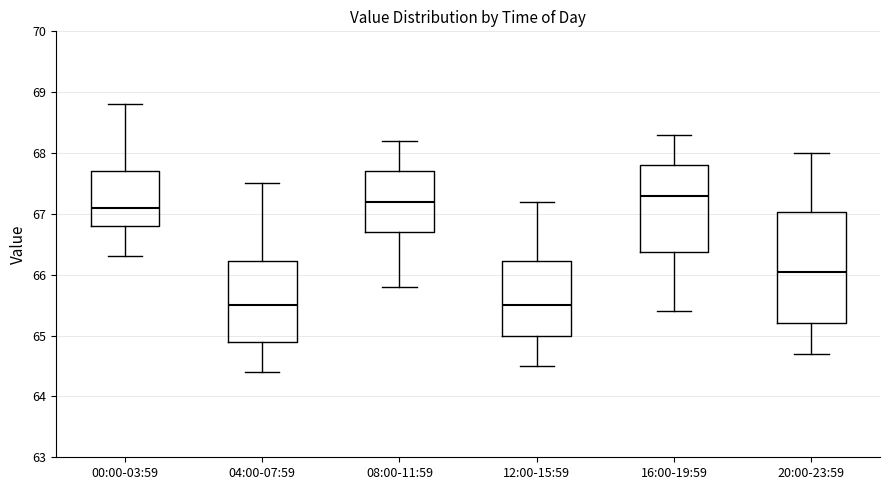

Where does the lower whisker of the box for 08:00-11:59 end on the y-axis? The values are not printed on the chart, so give them approximately, as read against the axis.

65.8